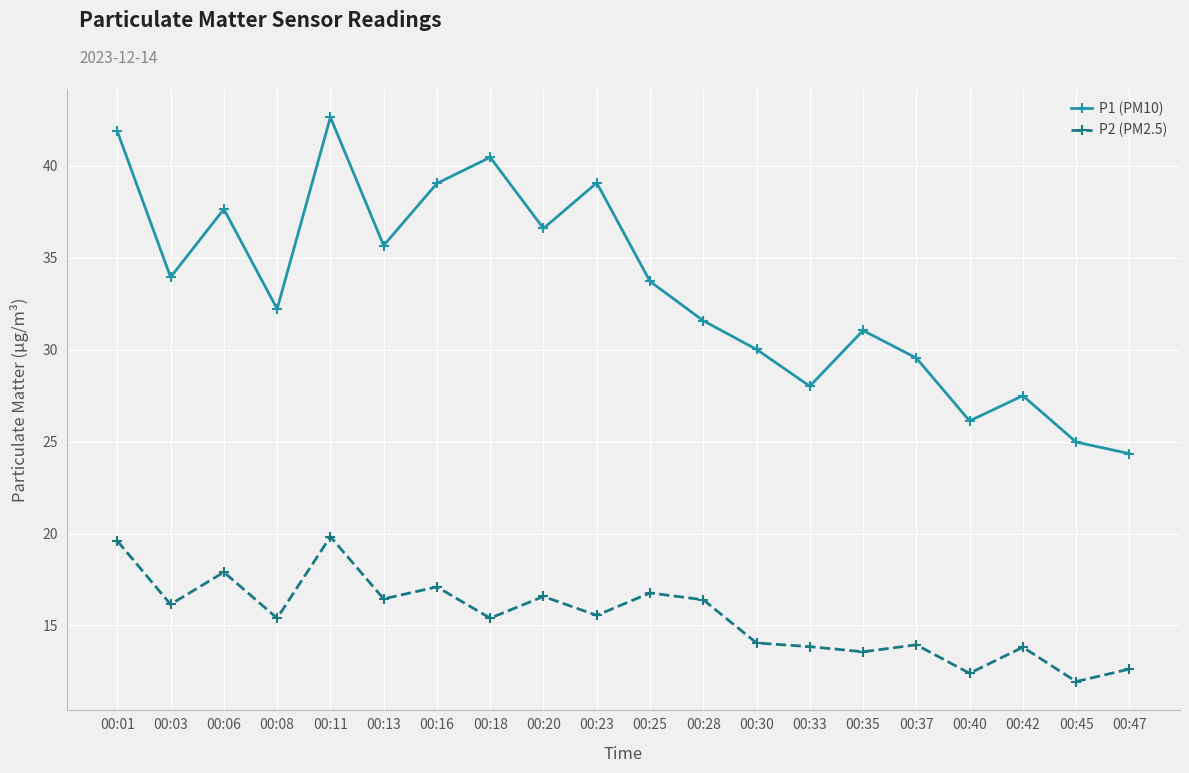

At which label does P2 (PM2.5) first exceed 15?

00:01